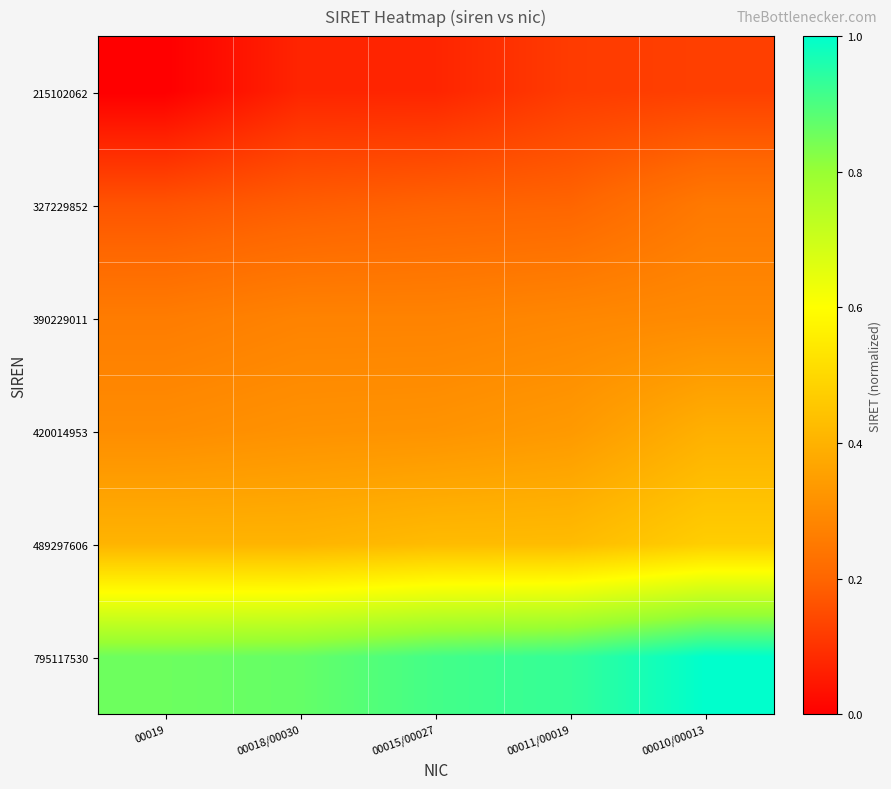

At how many categories does at least one series exceed 0?

5